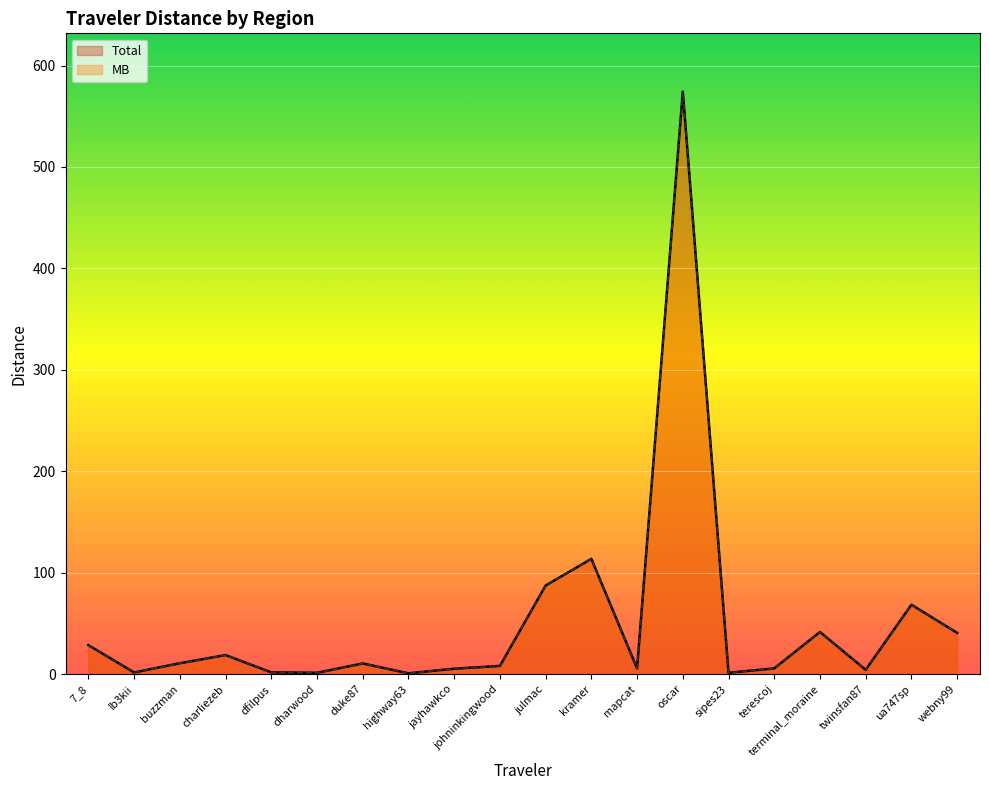

How many series are shown in this chart?

2